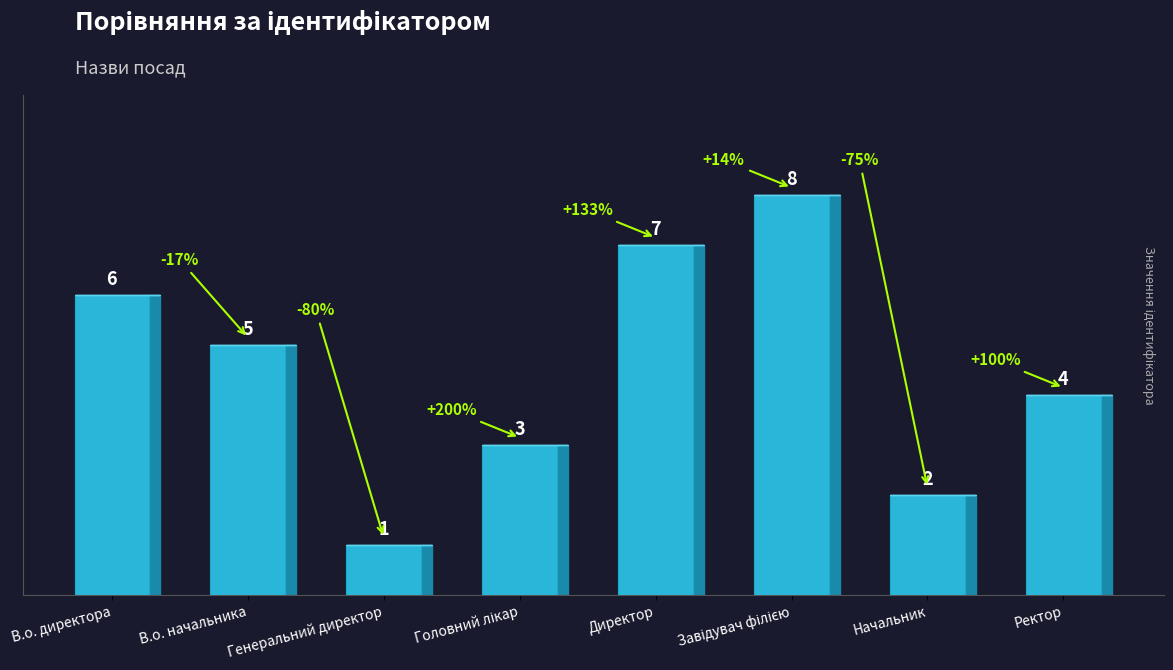

What is the approximate value at Ректор?

4